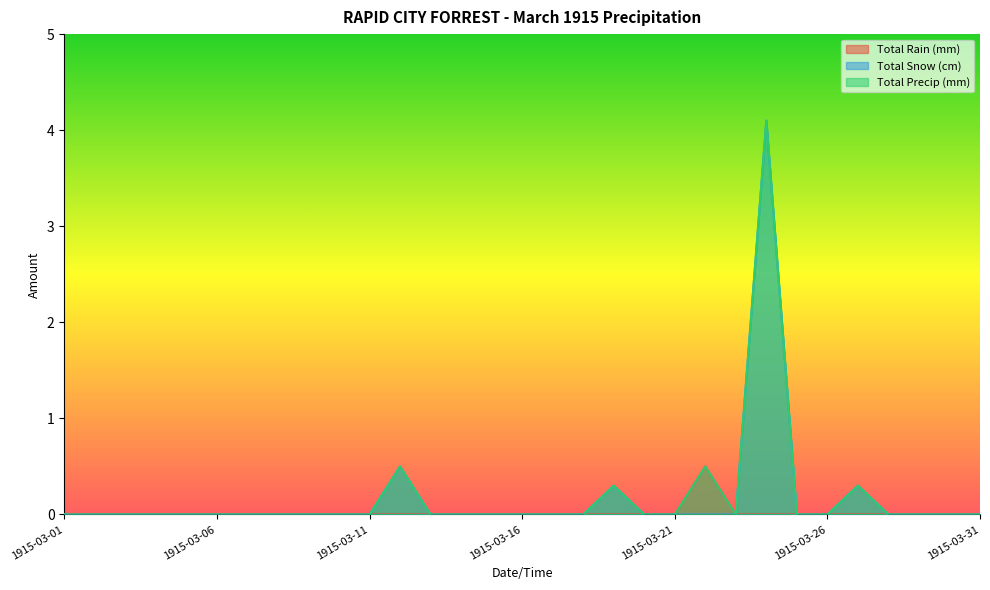

What is the maximum value for Total Rain (mm)?

0.5